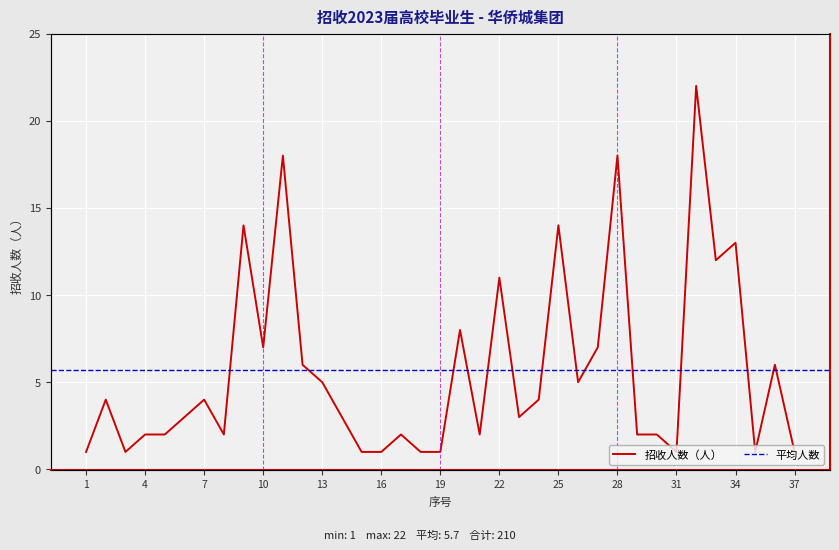

List the labels in order of value, smallest first.

1, 3, 15, 16, 18, 19, 31, 35, 37, 4, 5, 8, 17, 21, 29, 30, 6, 14, 23, 2, 7, 24, 13, 26, 12, 36, 10, 27, 20, 22, 33, 34, 9, 25, 11, 28, 32